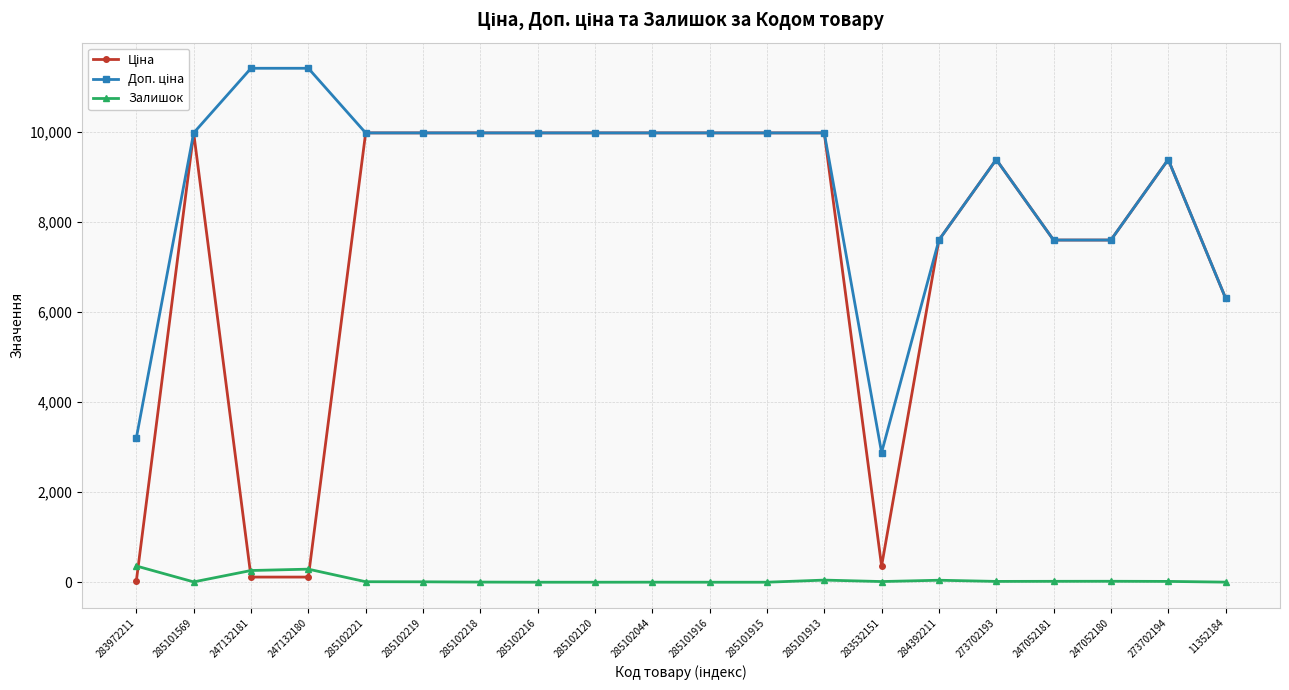

Count the number of categories in the chart.

20